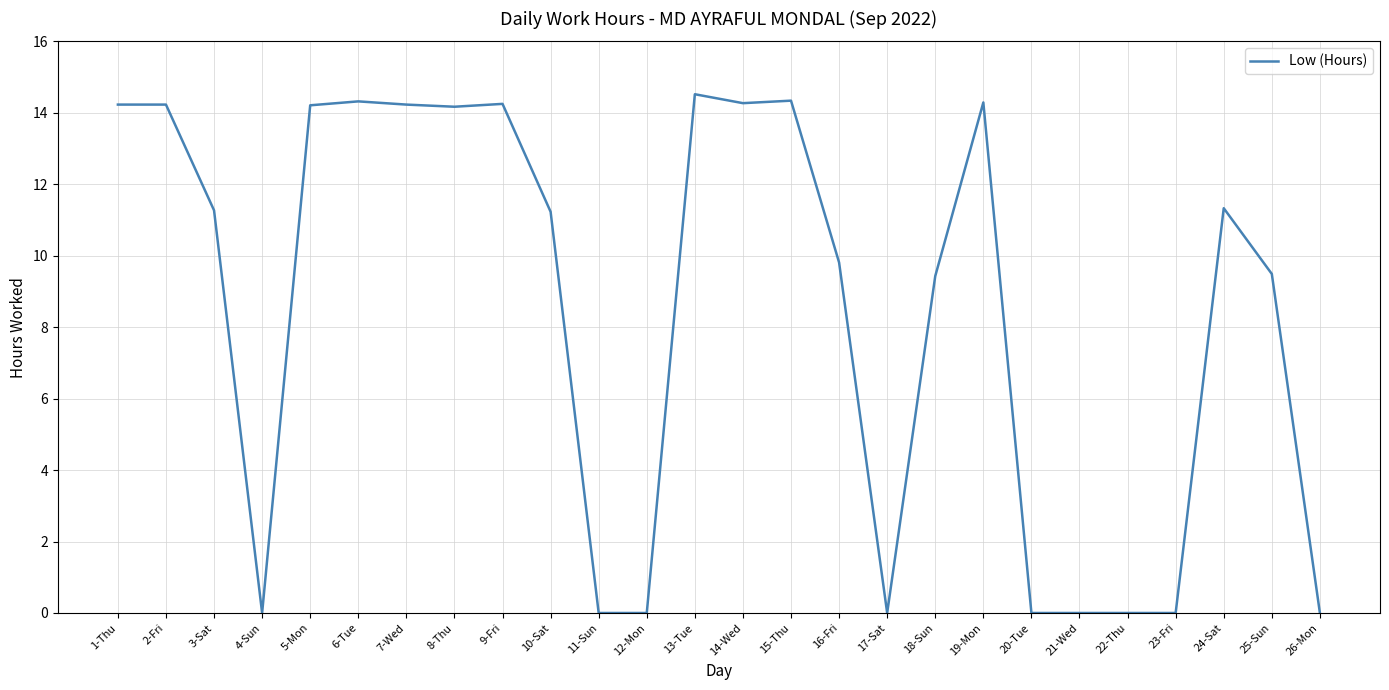

What is the maximum value shown in the chart?

14.5